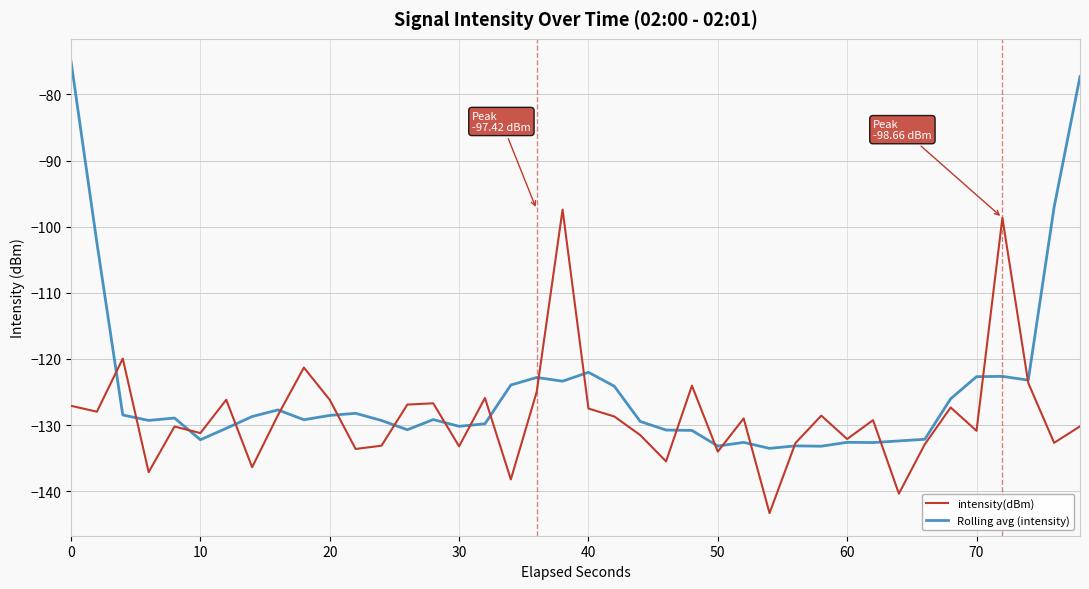

What is the maximum value for Rolling avg (intensity)?

-75.0